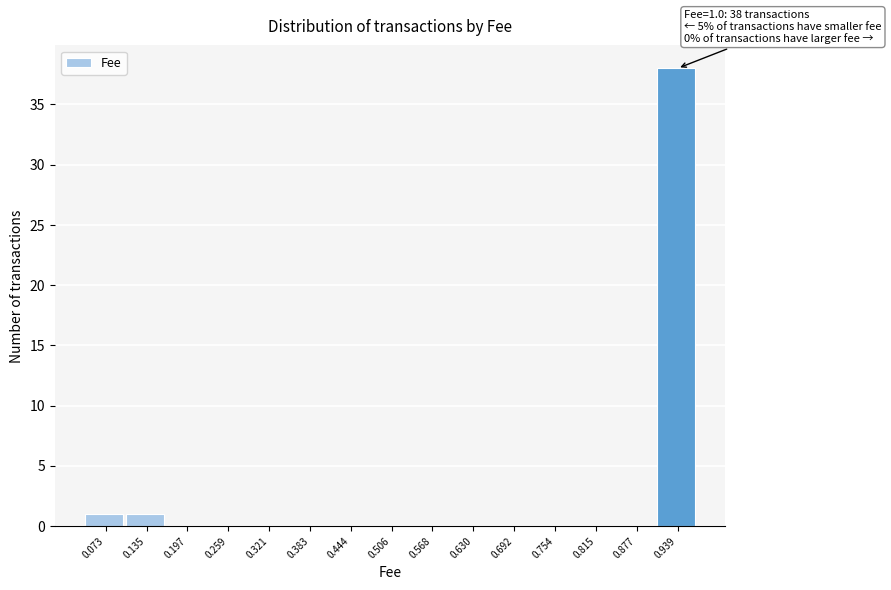

Reading left to right, list all the values displayed in this chart.

0.073=1	0.135=1	0.197=0	0.259=0	0.321=0	0.383=0	0.444=0	0.506=0	0.568=0	0.630=0	0.692=0	0.754=0	0.815=0	0.877=0	0.939=38